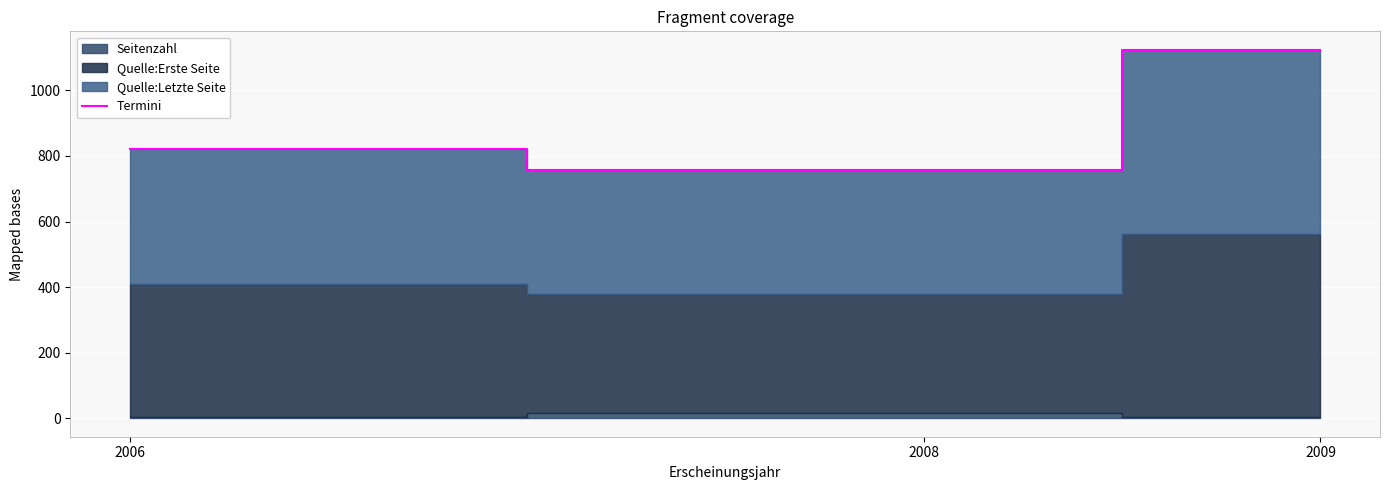

List the labels in order of value, largest first.

2009, 2006, 2008